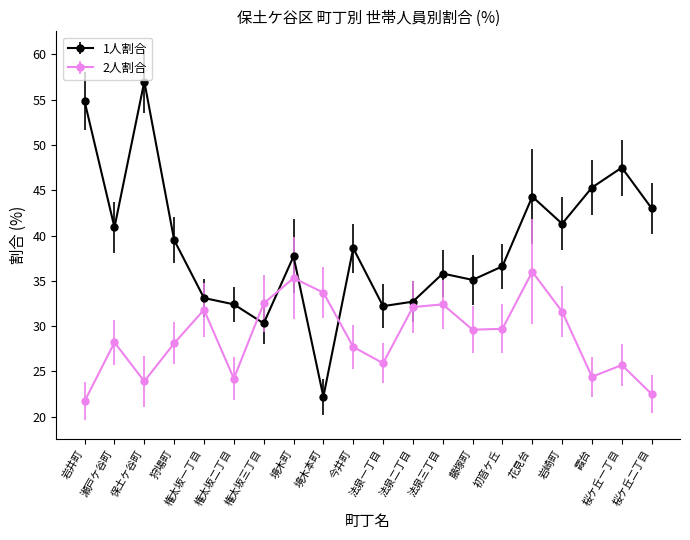

True or false: 2人割合 has more than 2 points higher than both neighbors.

True